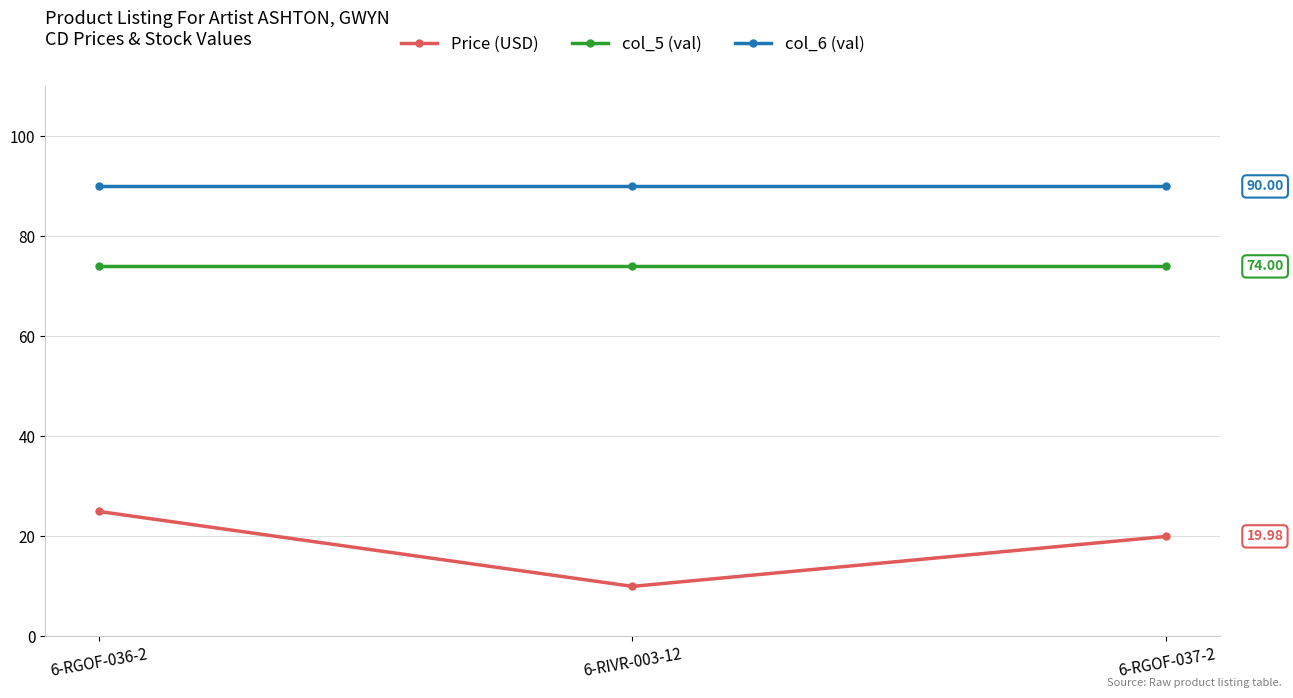

Which series has the largest total across all categories?

col_6 (val)